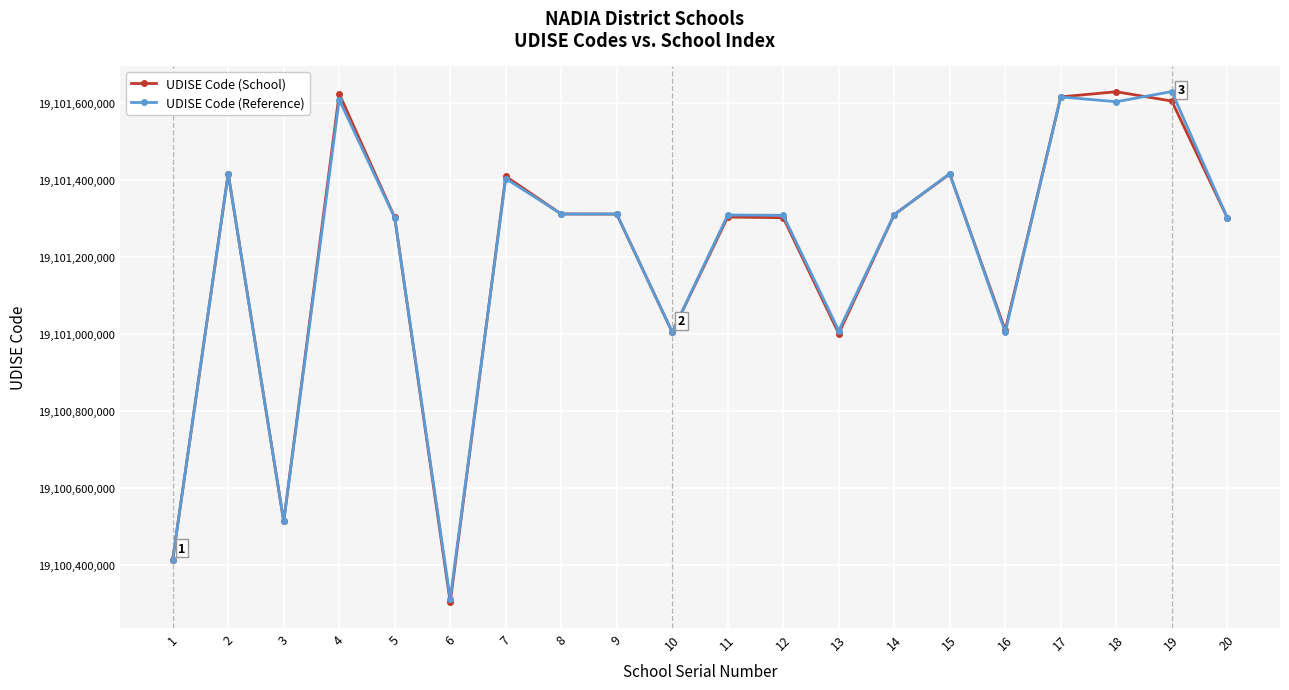

The value of UDISE Code (School) at 17 is 19101614802. True or false?

True